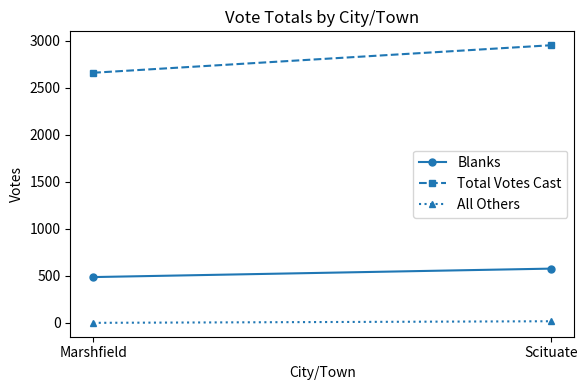

List the labels in order of Total Votes Cast value, smallest first.

Marshfield, Scituate